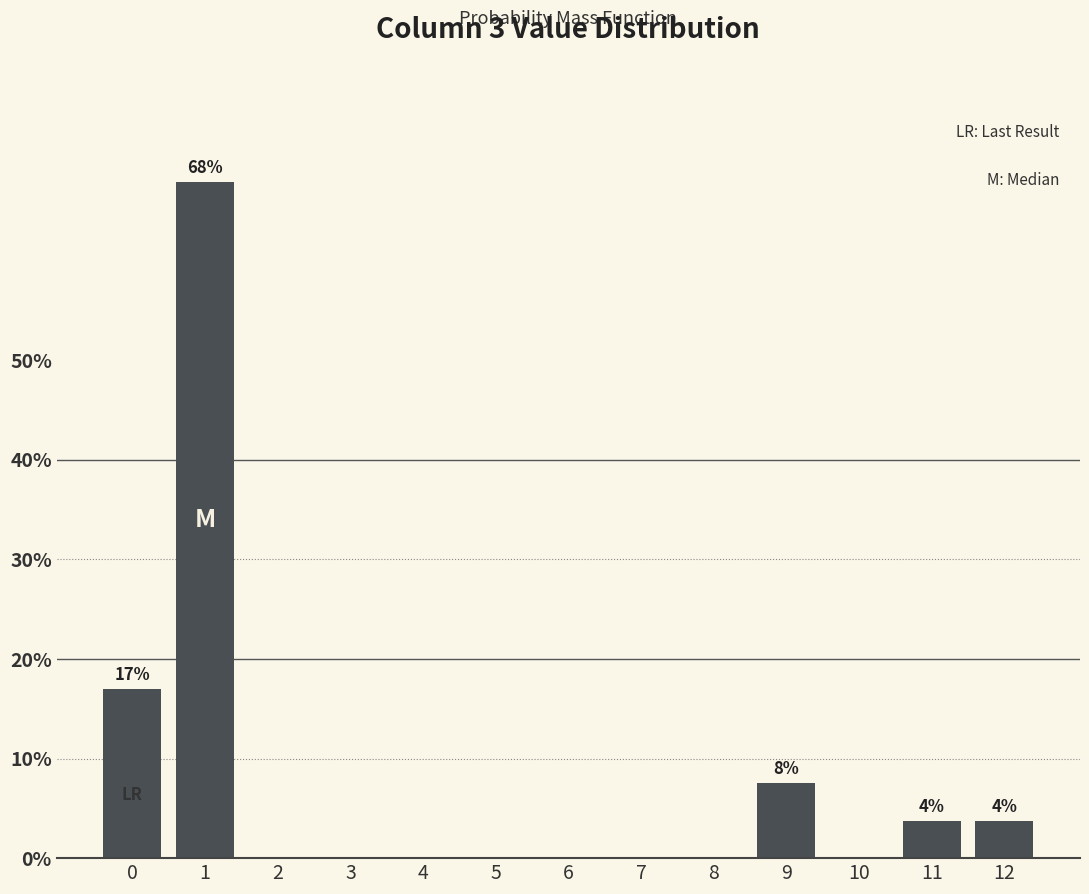

Reading left to right, list all the values displayed in this chart.

0=17.0	1=67.9	2=0.0	3=0.0	4=0.0	5=0.0	6=0.0	7=0.0	8=0.0	9=7.5	10=0.0	11=3.8	12=3.8